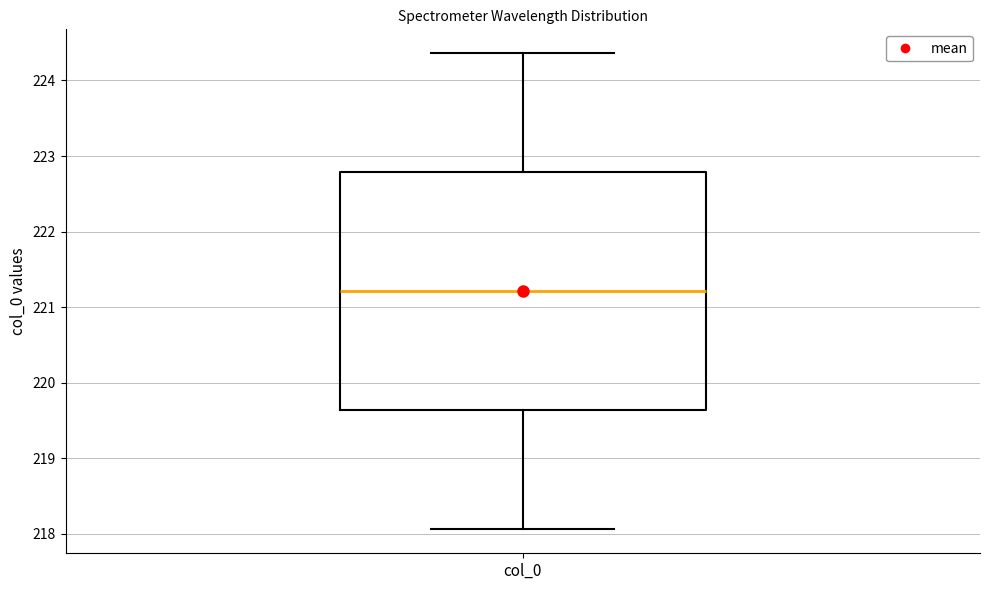

Read this box plot against the y-axis: the position of the median line, the range covered by the box, and the ends of both whiskers. The values are not printed on the chart, so give them approximately, as read against the axis.

median 221.2, box 219.6 to 222.8, whiskers 218.1 to 224.4